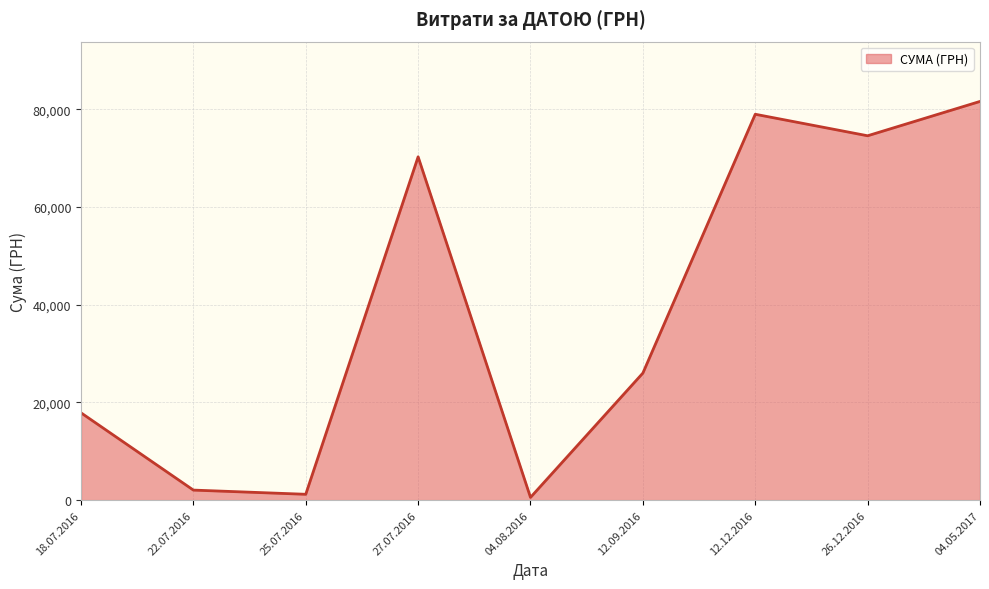

Between 27.07.2016 and 12.12.2016, which is larger?

12.12.2016